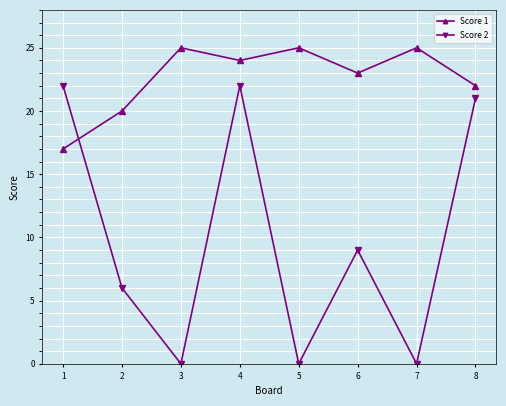

Does the chart display data point markers on the line(s)?

Yes